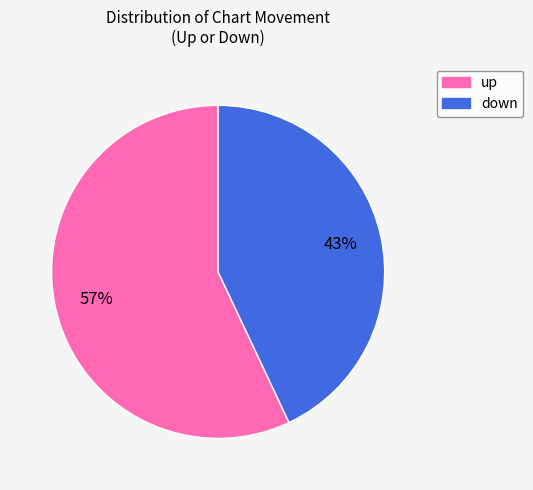

Rank the categories by value from highest to lowest.

up, down